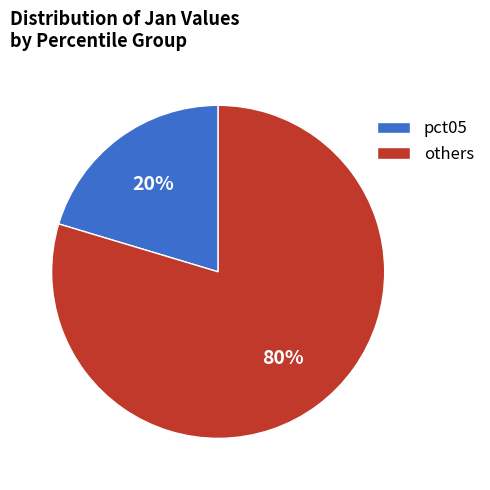

Which slice represents more than half of the pie?

others